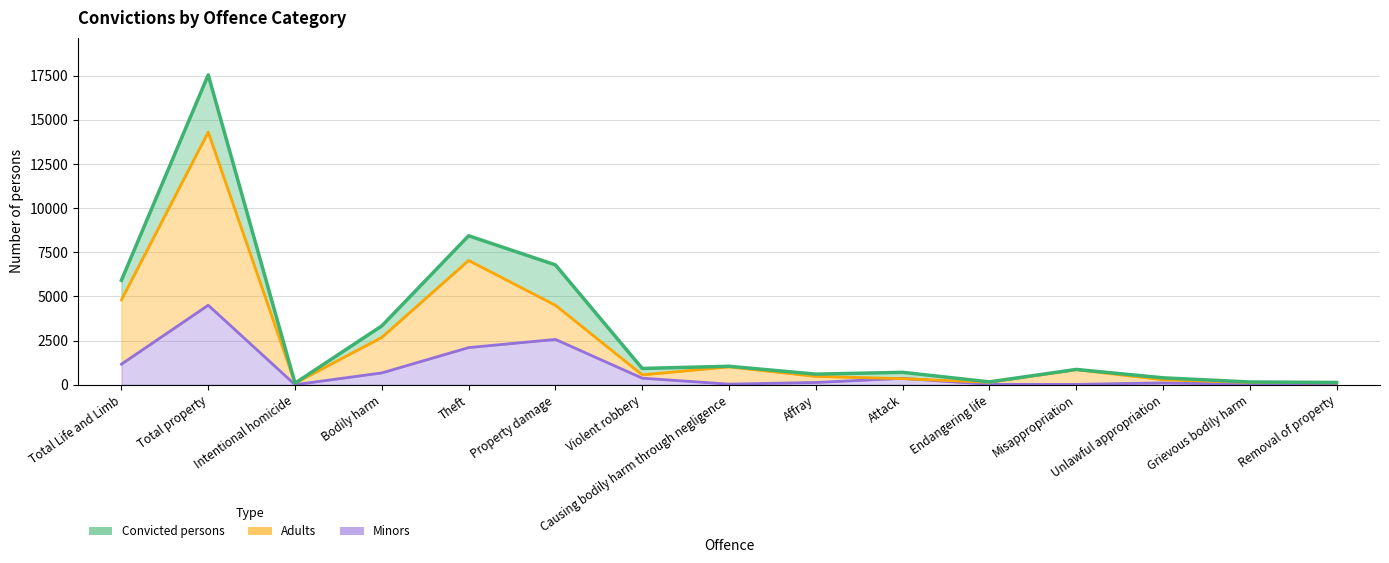

Reading left to right, transcribe all the data shown in this chart.

Convicted persons: 5914	17539	90	3331	8433	6784	922	1046	599	702	162	866	392	155	129
Adults: 4804	14303	86	2683	7035	4499	560	1011	472	344	140	852	285	131	107
Minors: 1165	4501	4	669	2103	2566	372	35	129	363	22	19	107	25	22